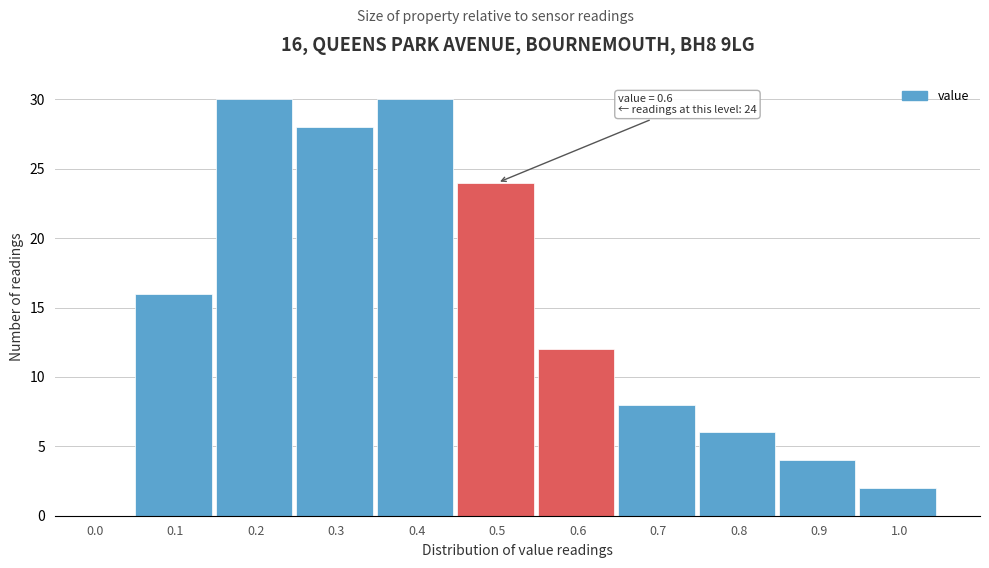

Reading left to right, transcribe all the data shown in this chart.

0.0=0	0.1=16	0.2=30	0.3=28	0.4=30	0.5=24	0.6=12	0.7=8	0.8=6	0.9=4	1.0=2